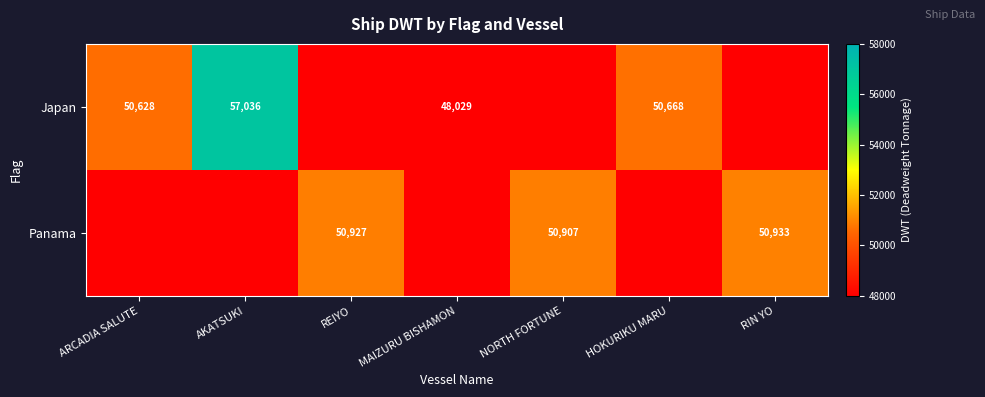

At how many categories does at least one series exceed 42274?

7